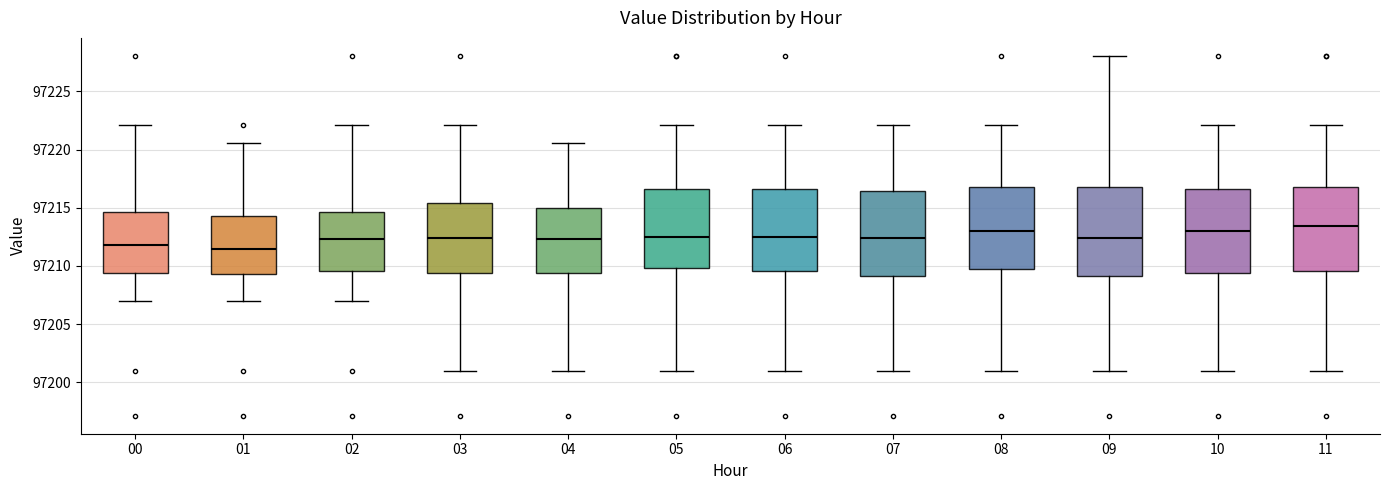

Reading left to right, transcribe this box plot: for each box, give where its median line is, the range the box spans, and where its two whiskers end, as read against the y-axis. The values are not printed on the chart, so give them approximately, as read against the axis.

00: median 97212.0, box 97209.5 to 97214.5, whiskers 97207.0 to 97222.0
01: median 97211.5, box 97209.5 to 97214.5, whiskers 97207.0 to 97220.5
02: median 97212.5, box 97209.5 to 97214.5, whiskers 97207.0 to 97222.0
03: median 97212.5, box 97209.5 to 97215.5, whiskers 97201.0 to 97222.0
04: median 97212.5, box 97209.5 to 97215.0, whiskers 97201.0 to 97220.5
05: median 97212.5, box 97210.0 to 97216.5, whiskers 97201.0 to 97222.0
06: median 97212.5, box 97209.5 to 97216.5, whiskers 97201.0 to 97222.0
07: median 97212.5, box 97209.0 to 97216.5, whiskers 97201.0 to 97222.0
08: median 97213.0, box 97210.0 to 97217.0, whiskers 97201.0 to 97222.0
09: median 97212.5, box 97209.0 to 97217.0, whiskers 97201.0 to 97228.0
10: median 97213.0, box 97209.5 to 97216.5, whiskers 97201.0 to 97222.0
11: median 97213.5, box 97209.5 to 97217.0, whiskers 97201.0 to 97222.0